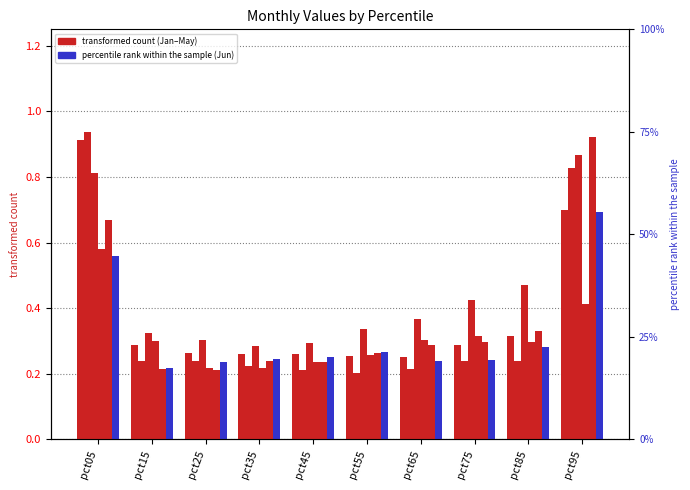

At which label does Apr reach its minimum?

pct35